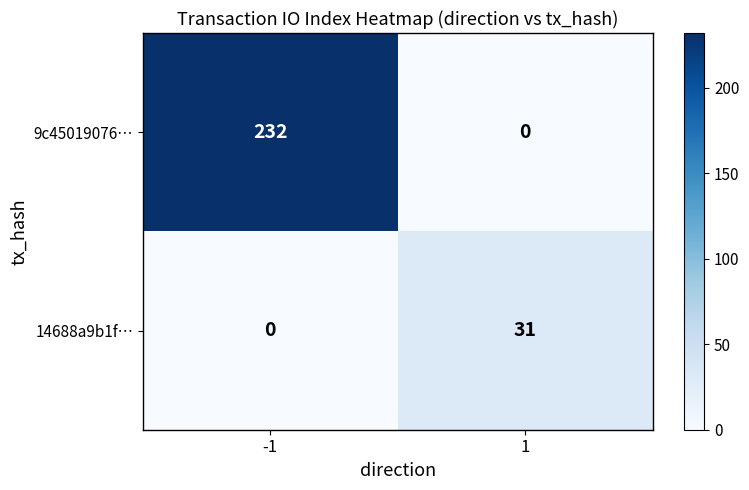

Which series changed the most between -1 and 1?

9c45019076…